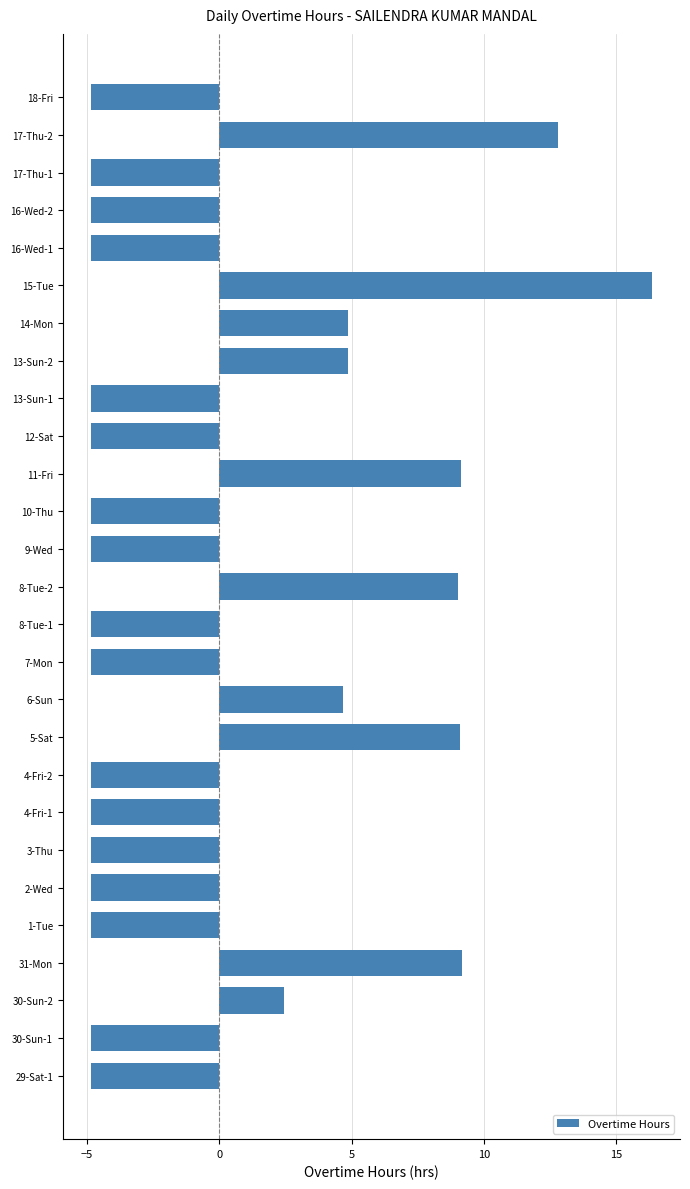

How many values exceed -4?

10